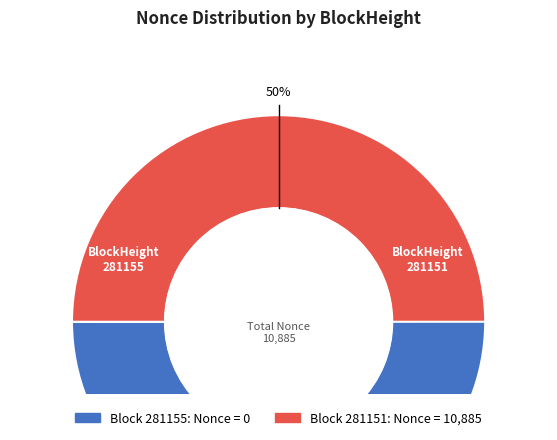

Which slice is the smallest?

281155